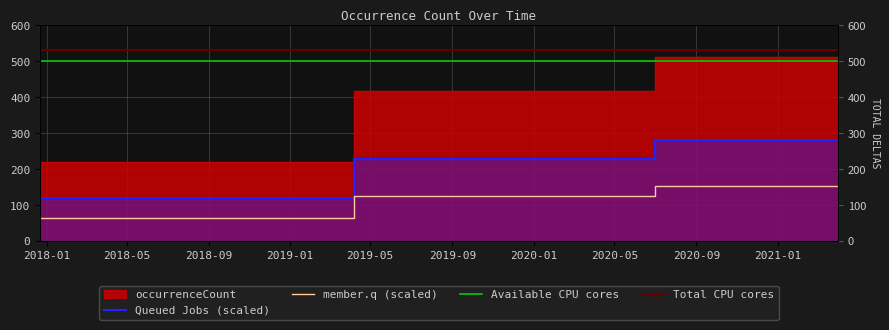

Does the chart display data point markers on the line(s)?

No